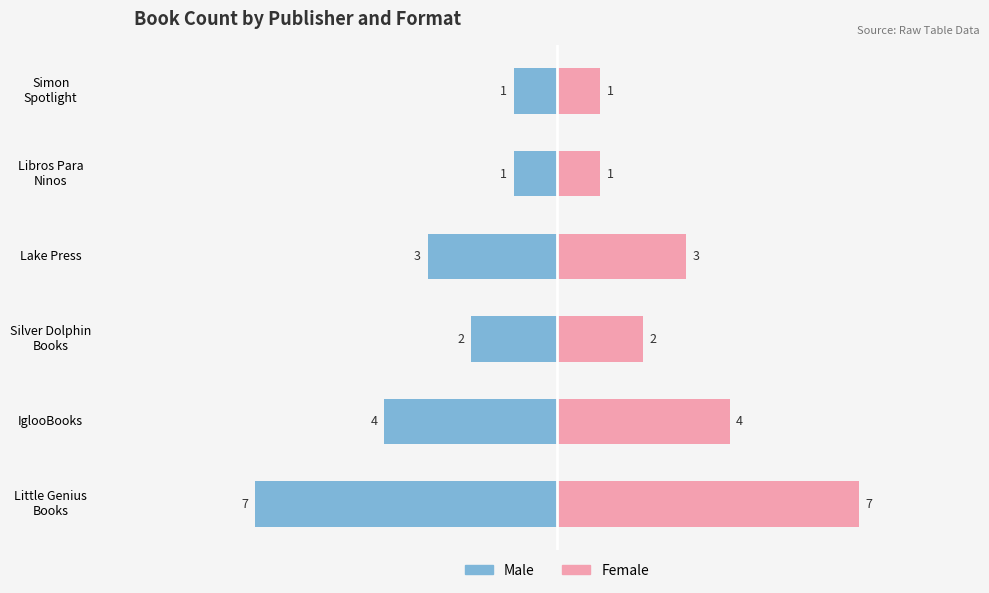

Which has a higher value, 2 or 1?

2